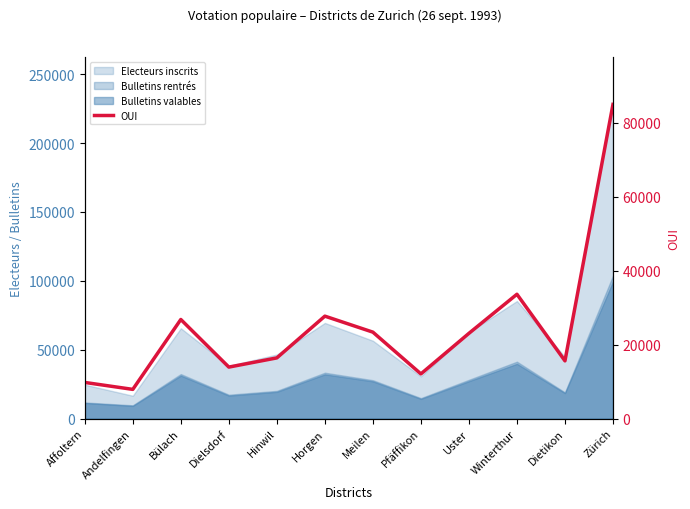

List the labels in order of value, largest first.

Zürich, Winterthur, Horgen, Bülach, Meilen, Uster, Hinwil, Dietikon, Dielsdorf, Pfäffikon, Affoltern, Andelfingen